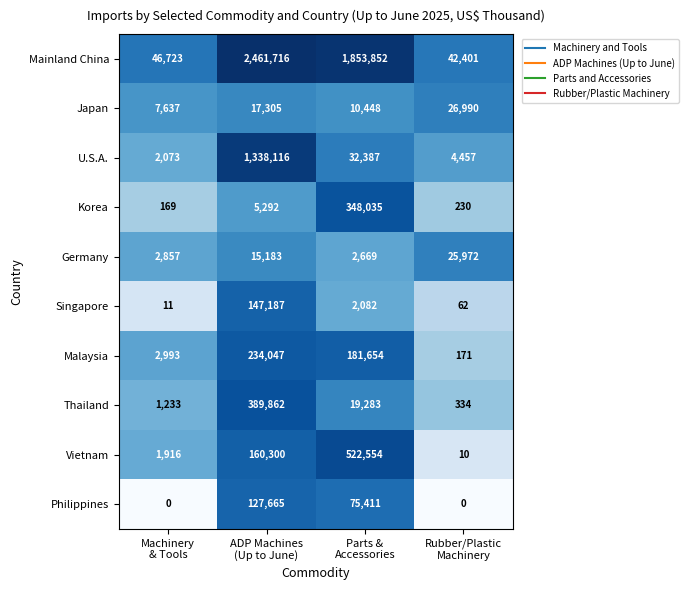

Count the Japan values in the range 10448 to 26990.

3